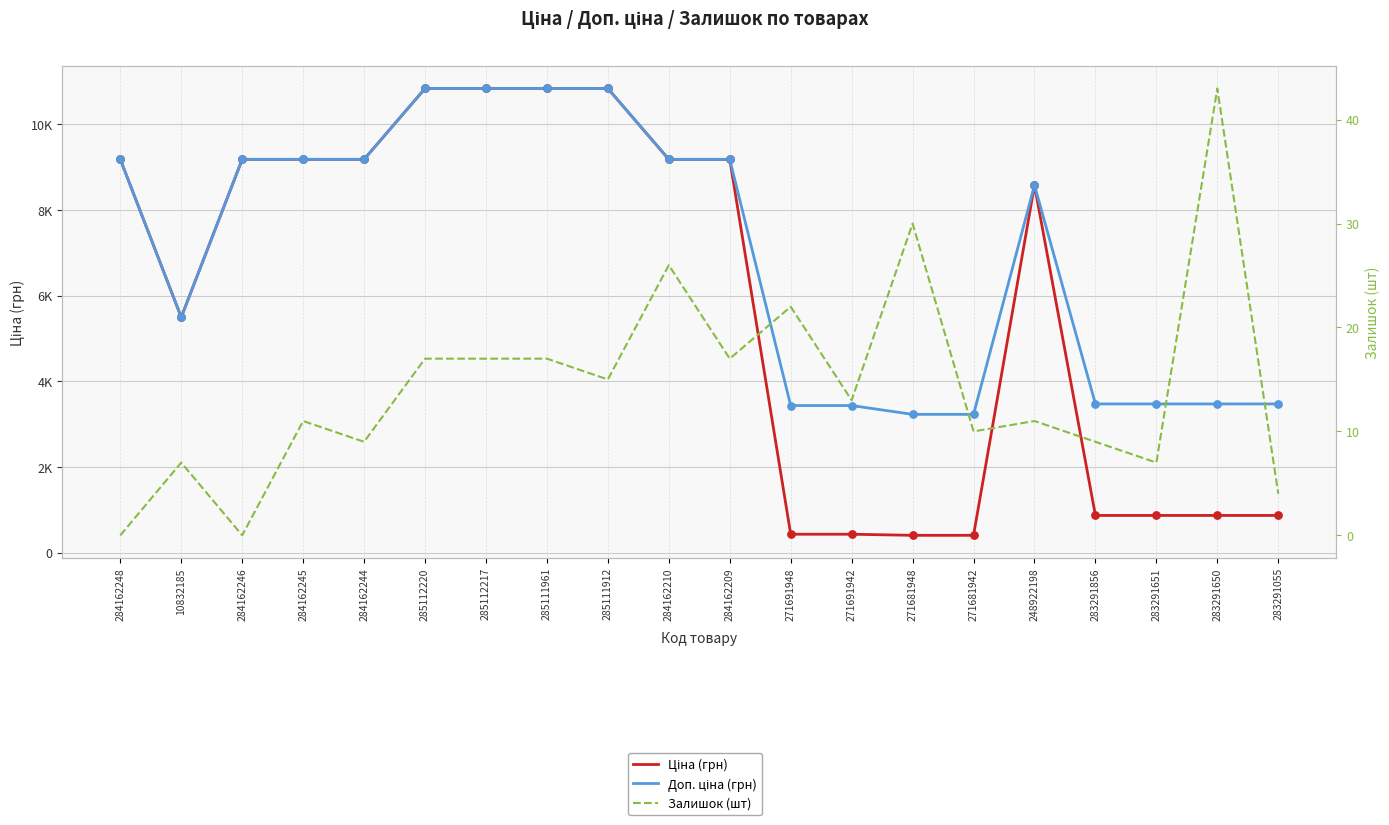

At how many categories does at least one series exceed 2911?

20